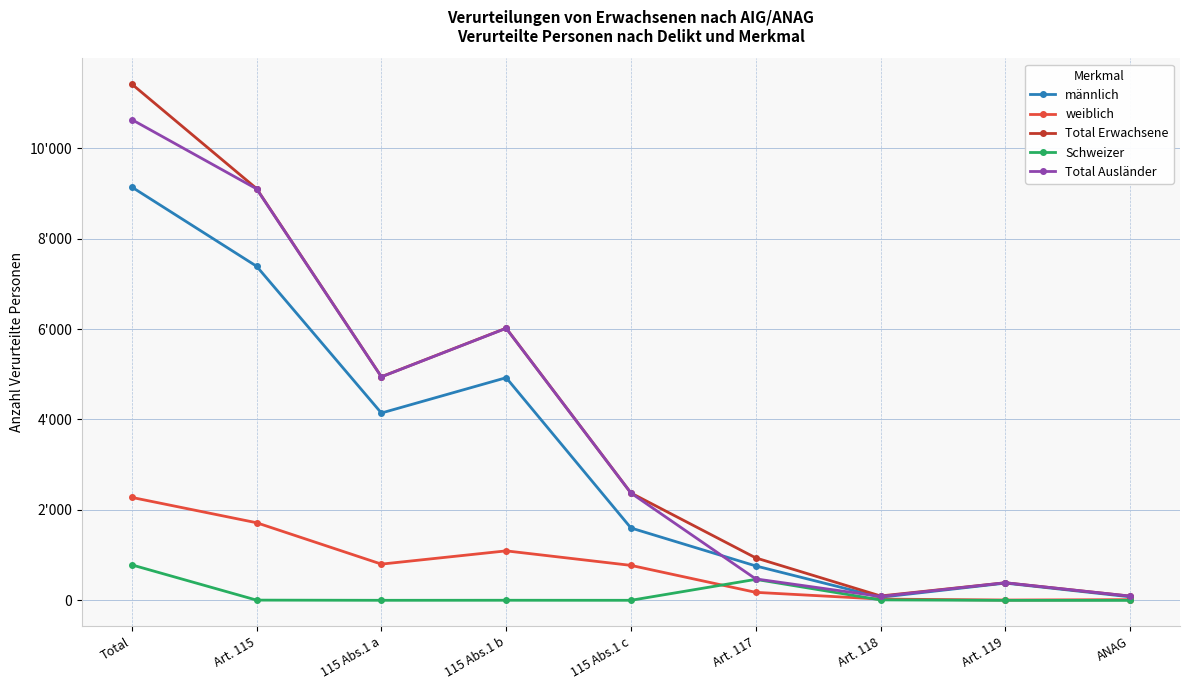

Reading left to right, extract all data points from this chart.

männlich: 9139	7388	4143	4924	1601	762	69	382	79
weiblich: 2277	1717	802	1095	774	178	29	8	16
Total Erwachsene: 11416	9105	4945	6019	2375	940	98	390	95
Schweizer: 785	6	2	3	2	465	11	0	0
Total Ausländer: 10631	9099	4943	6016	2373	475	87	390	95